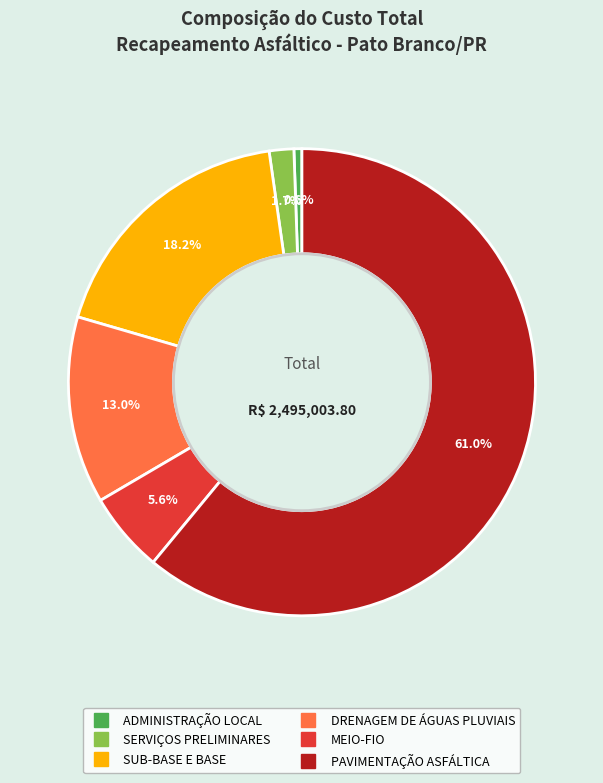

Which slice is the largest?

PAVIMENTAÇÃO ASFÁLTICA